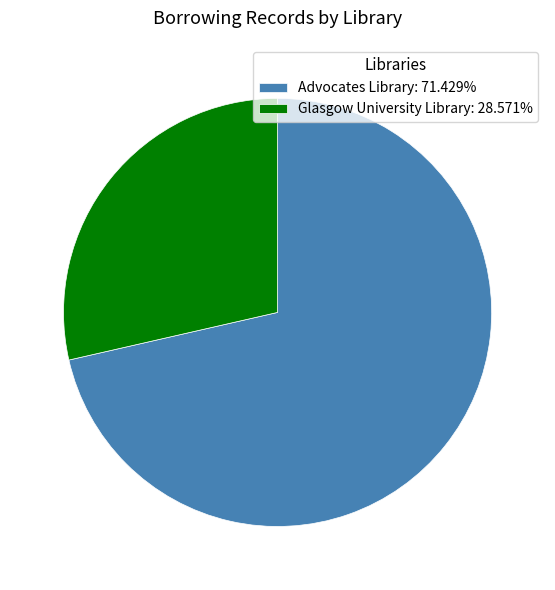

How many segments does this pie chart have?

2